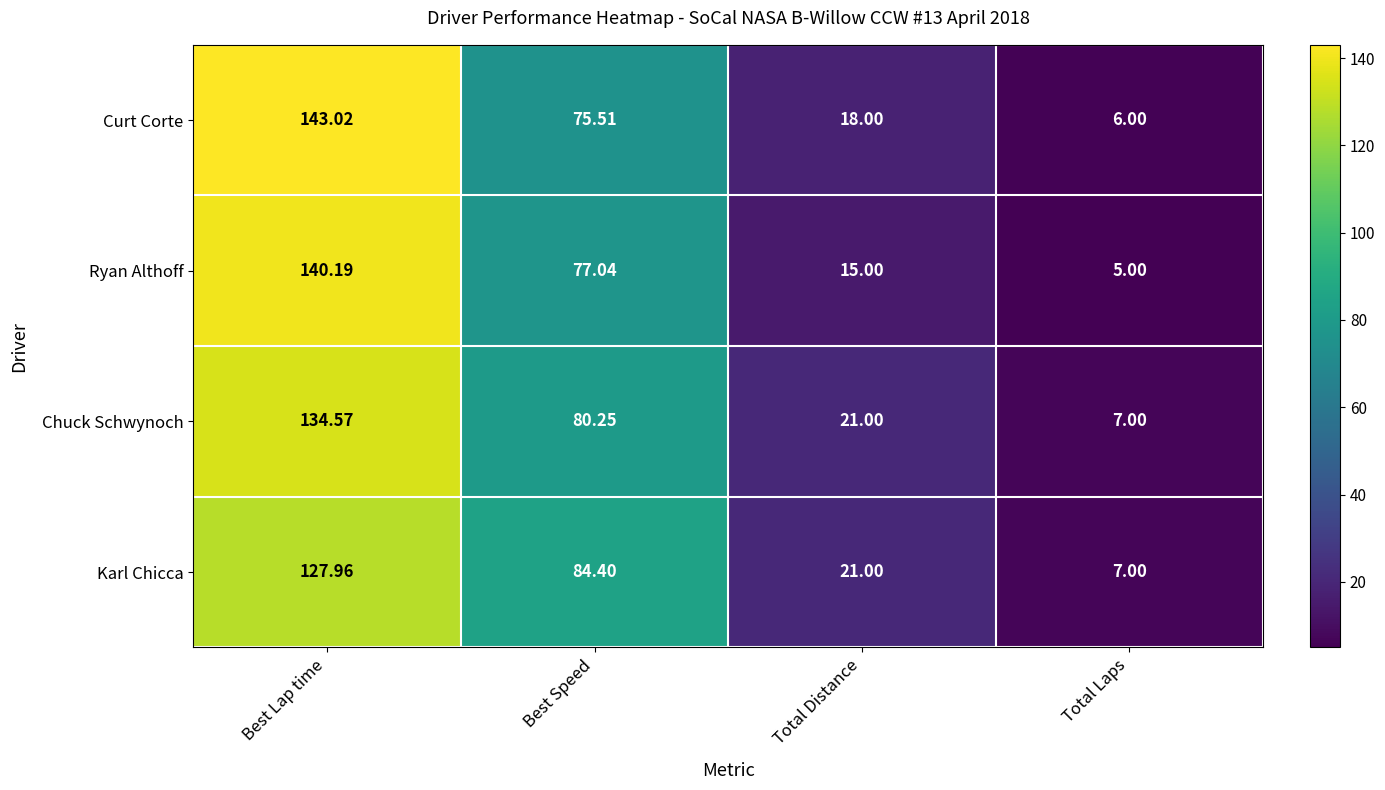

At which category is the sum across all series the highest?

Best Lap time